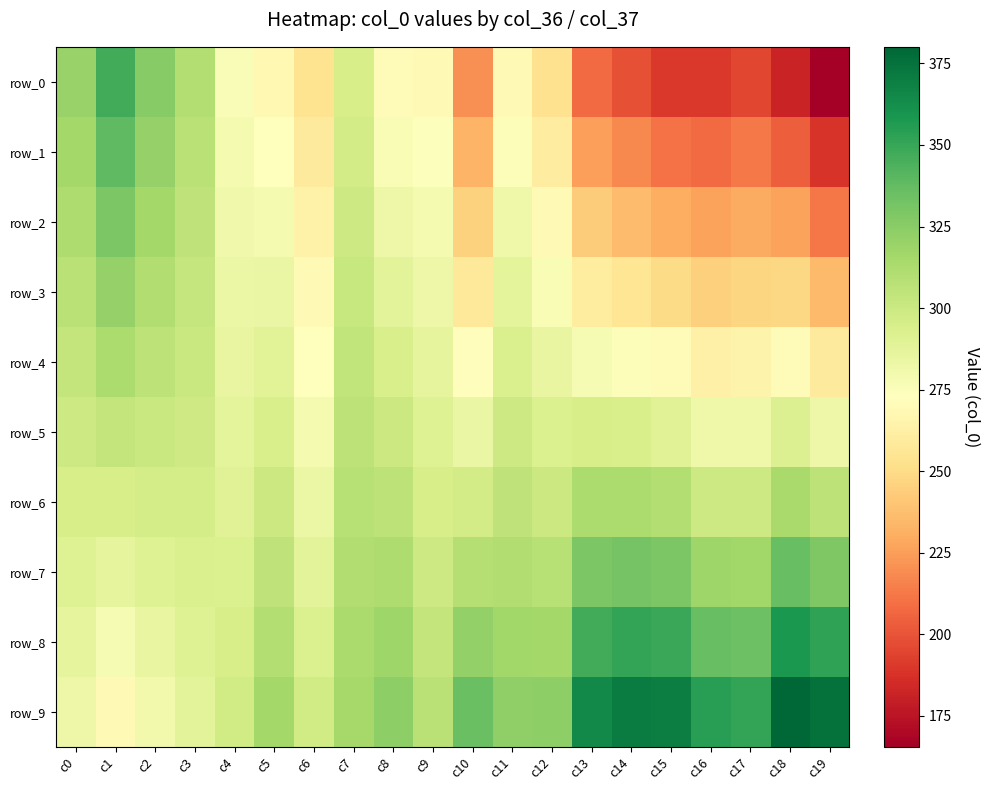

What is the difference between the maximum and minimum values in the row_8 series?

80.5